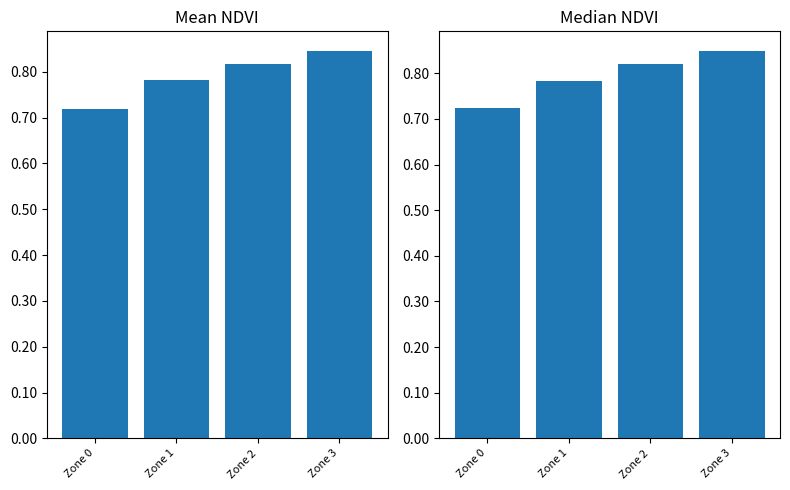

Reading right to left, transcribe all the data shown in this chart.

Mean NDVI: Zone 3=0.8	Zone 2=0.8	Zone 1=0.8	Zone 0=0.7
Median NDVI: Zone 3=0.8	Zone 2=0.8	Zone 1=0.8	Zone 0=0.7